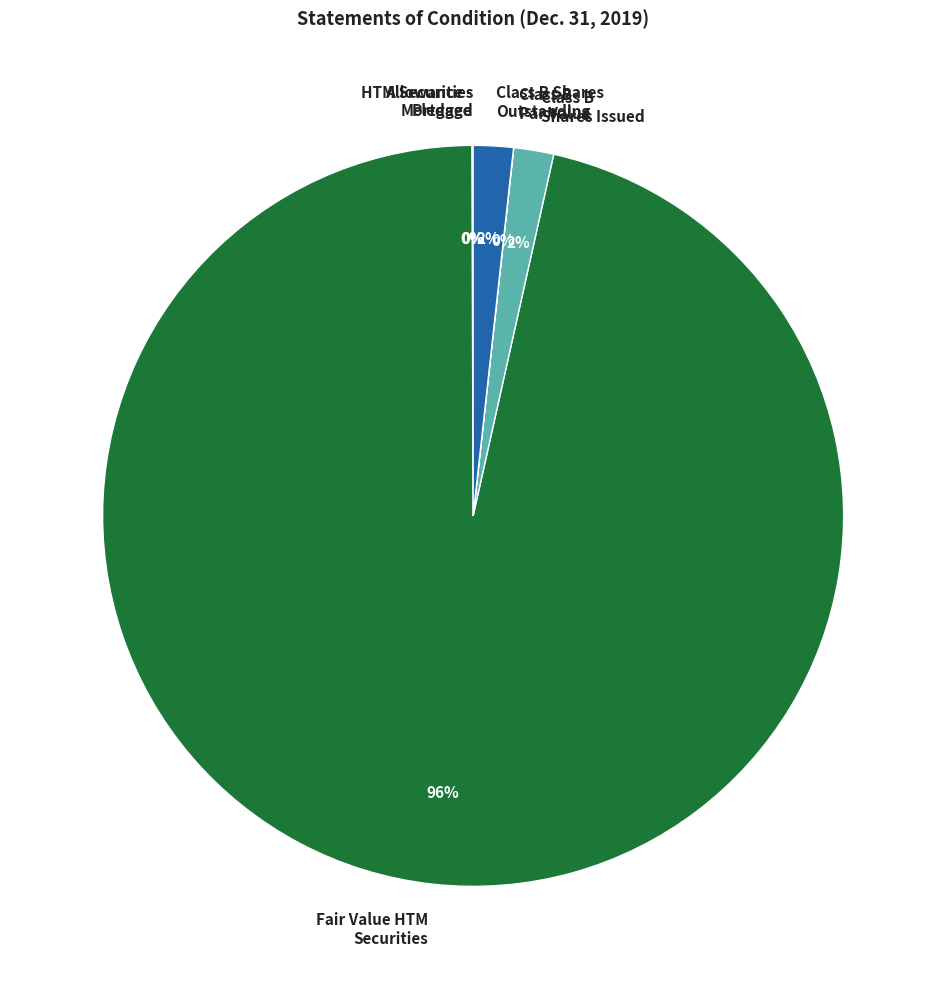

What is the majority slice?

Fair Value HTM Securities